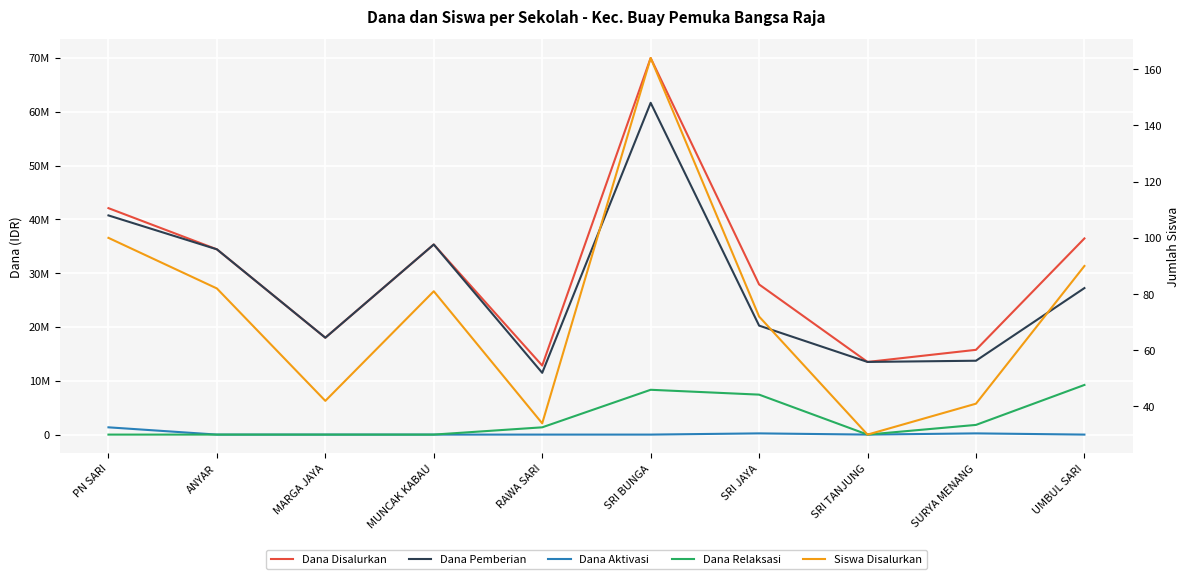

What is the sum of the Dana Pemberian values at SRI JAYA and PN SARI?

60975000